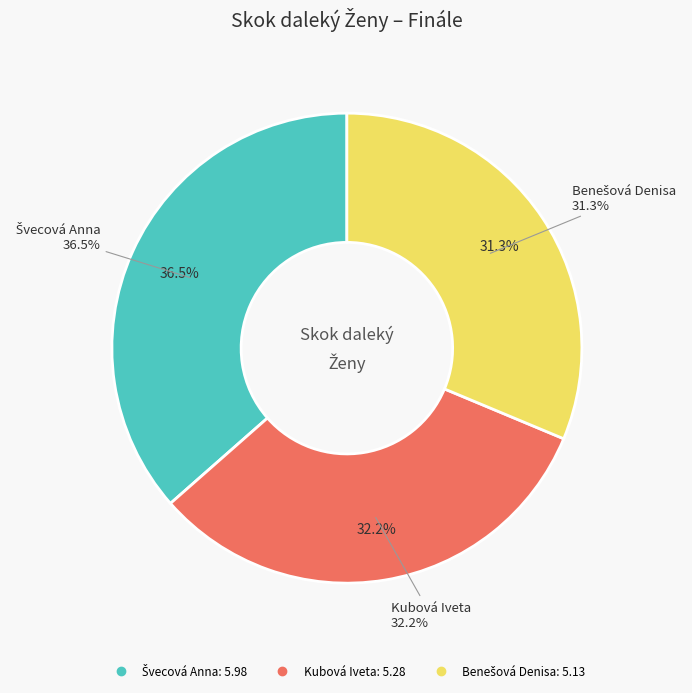

What is the total percentage of Benešová Denisa and Kubová Iveta?

63.5%